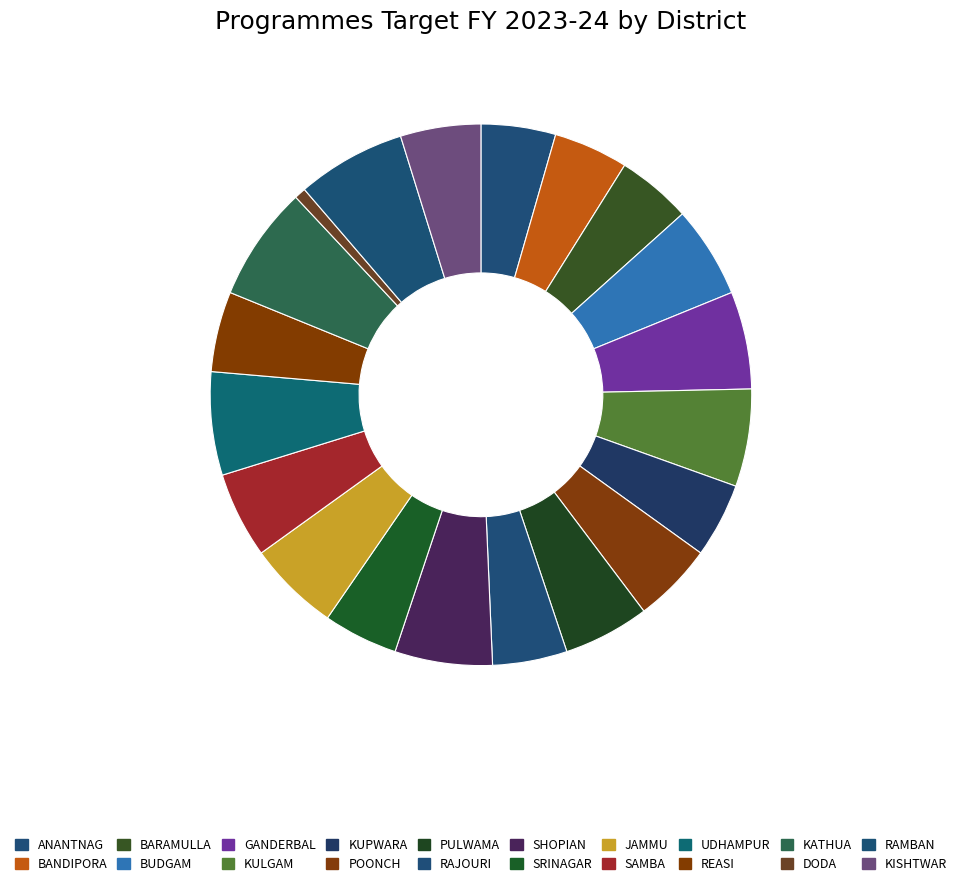

Is it true that SRINAGAR is 4% of the pie?

True